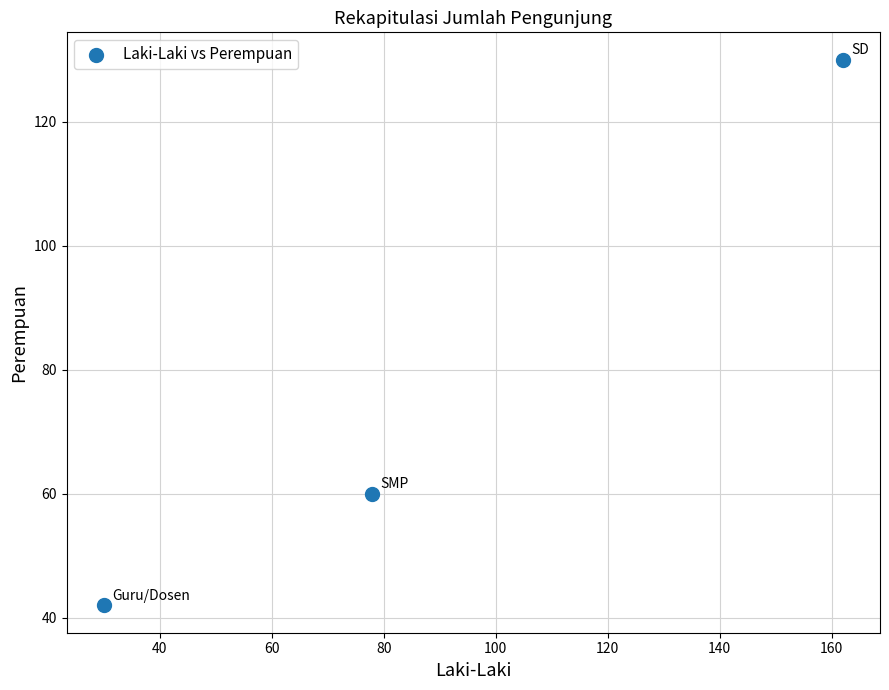

What Y value in the scatter plot is closest to 86?

60